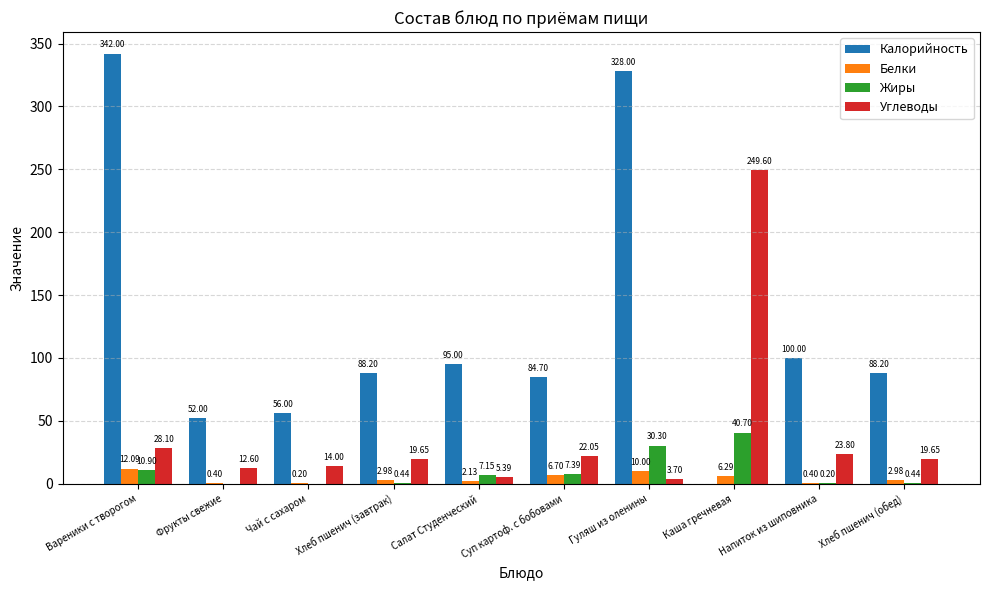

Which series changed the most between Фрукты свежие and Гуляш из оленины?

Калорийность